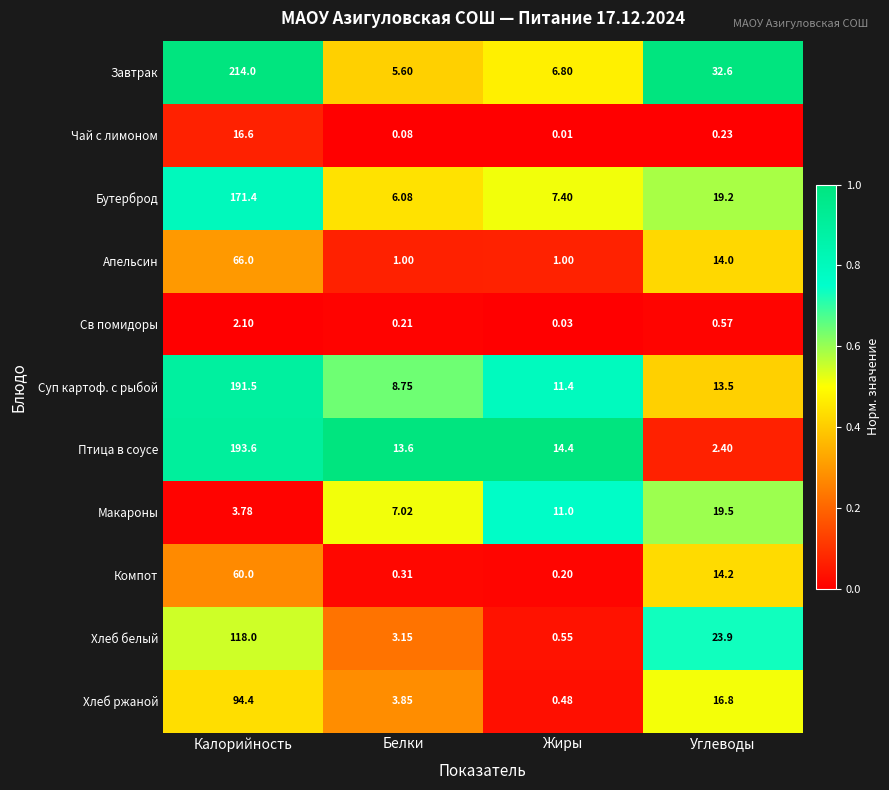

Which series has the largest range (max minus min)?

Завтрак